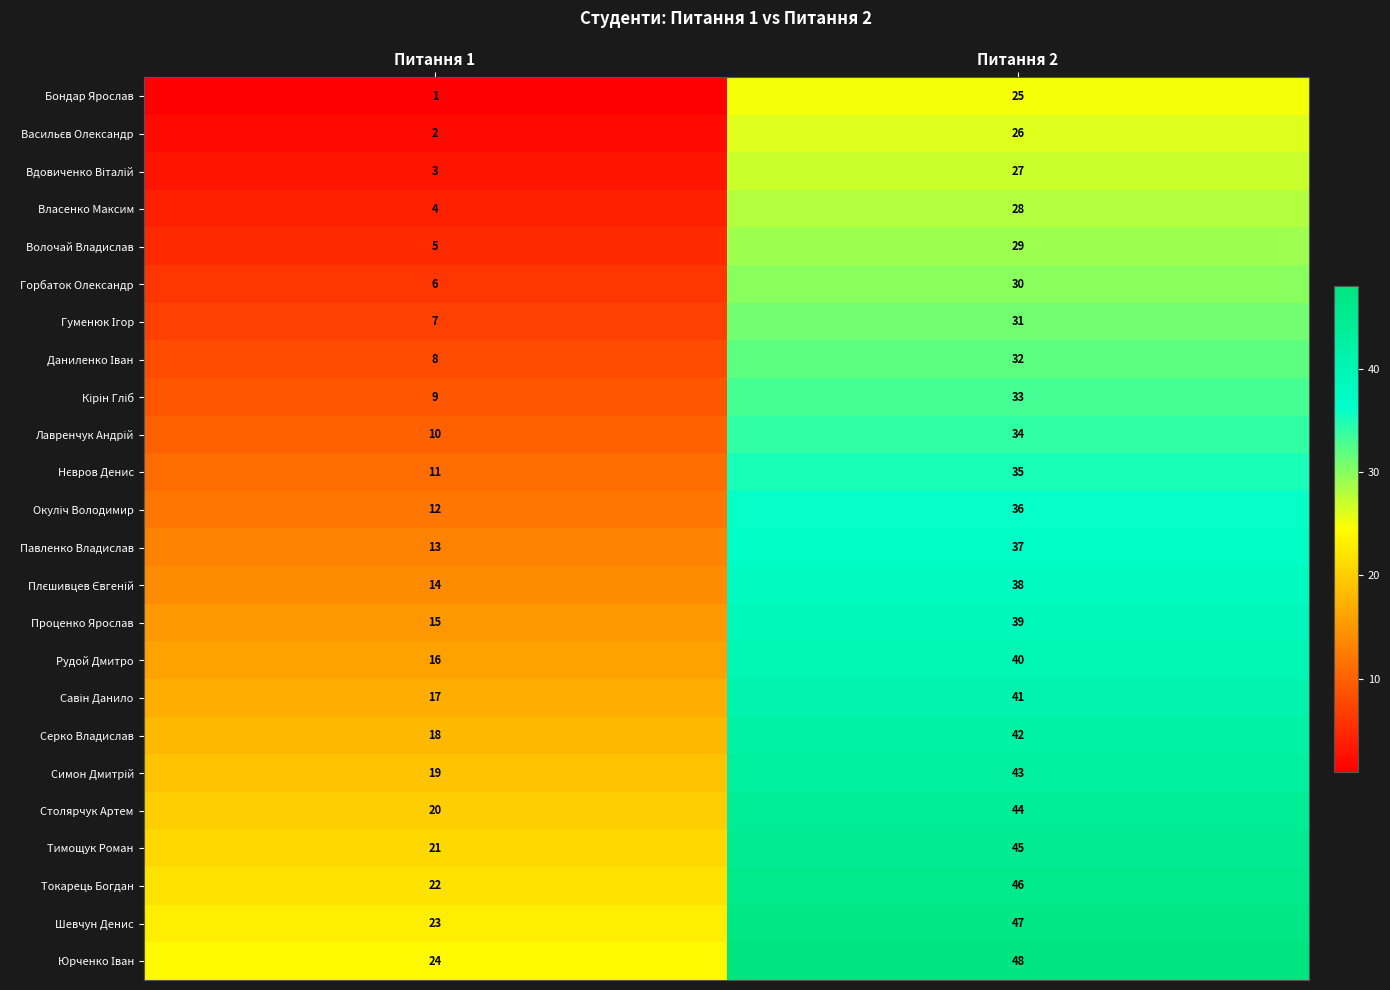

The Проценко Ярослав series shows 15 at Питання 1. True or false?

True